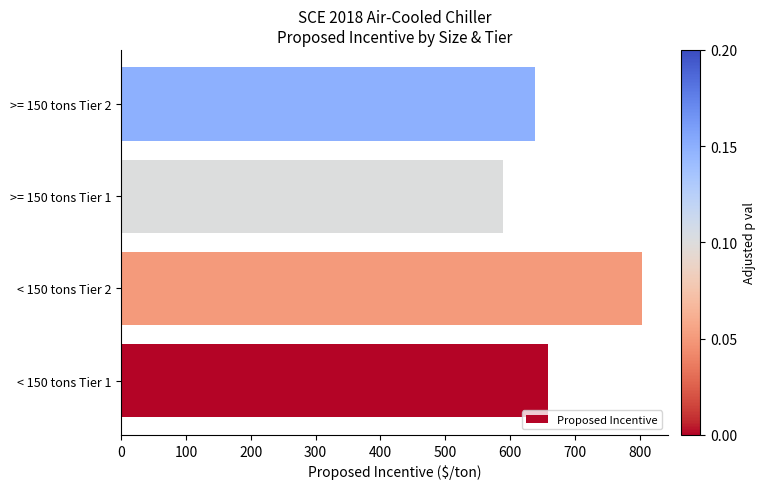

How many bars are there in total?

4